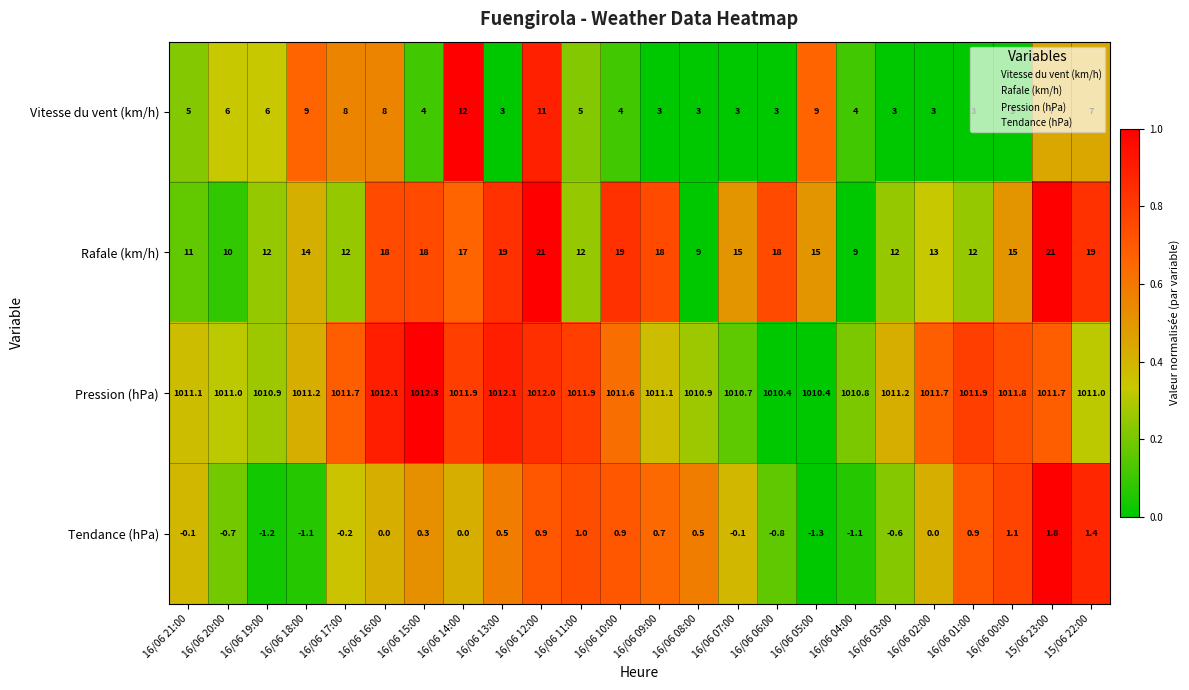

Where does the Rafale (km/h) series first go above 15?

16/06 16:00